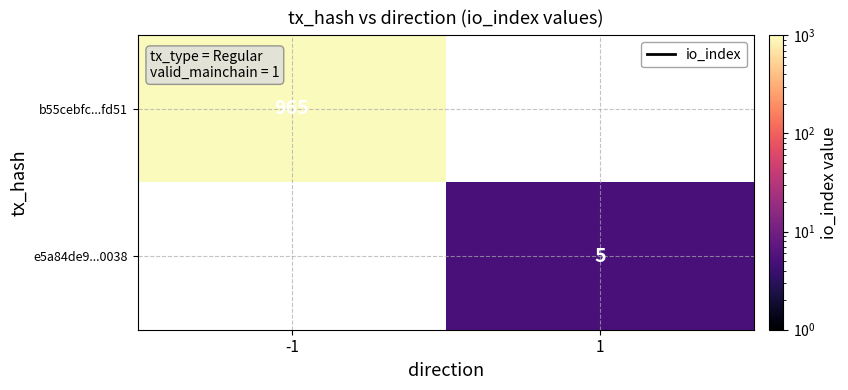

The value of b55cebfc...fd51 at -1 is 965. True or false?

True